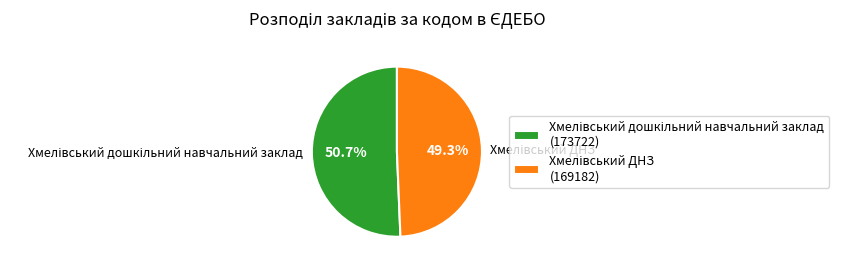

Does any single category account for the majority?

Yes